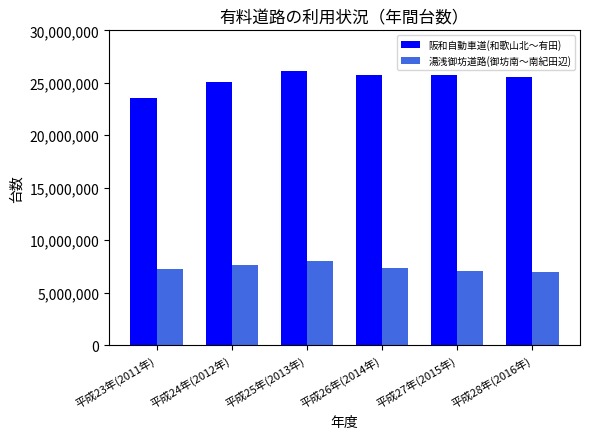

What is the value of the 阪和自動車道(和歌山北～有田) bar at the 1st from the left?

23544390